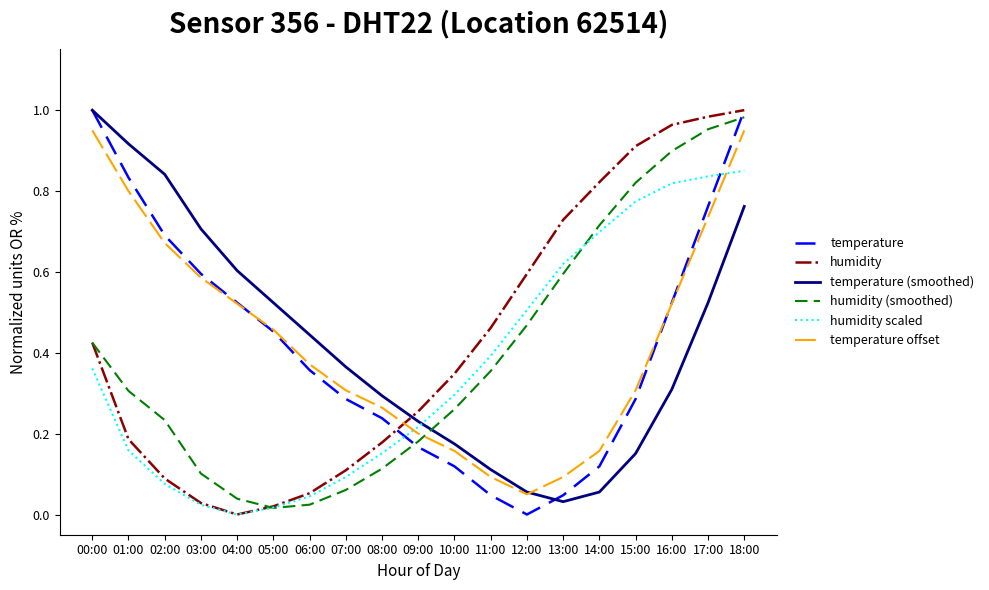

Which series changed the most between 02:00 and 06:00?

temperature (smoothed)